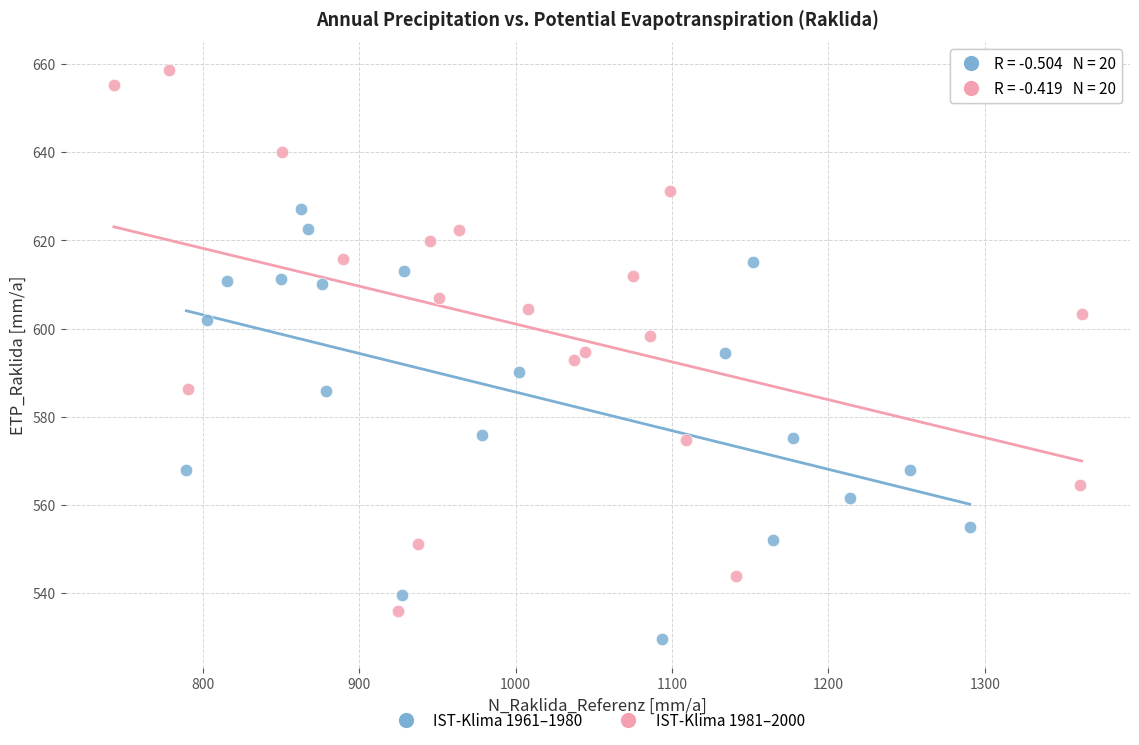

Which series contains the highest Y value?

IST-Klima 1981–2000